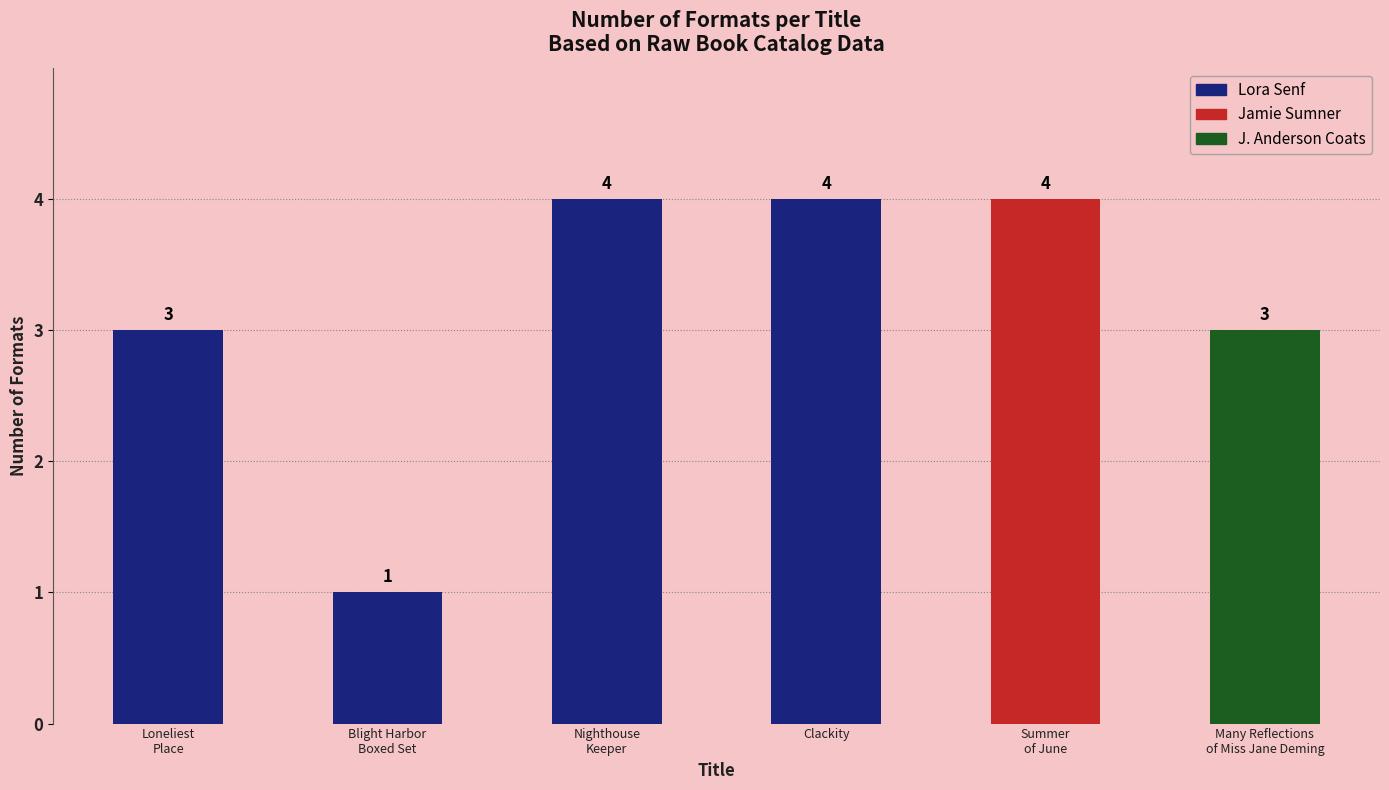

What is the difference between the maximum and minimum values?

3